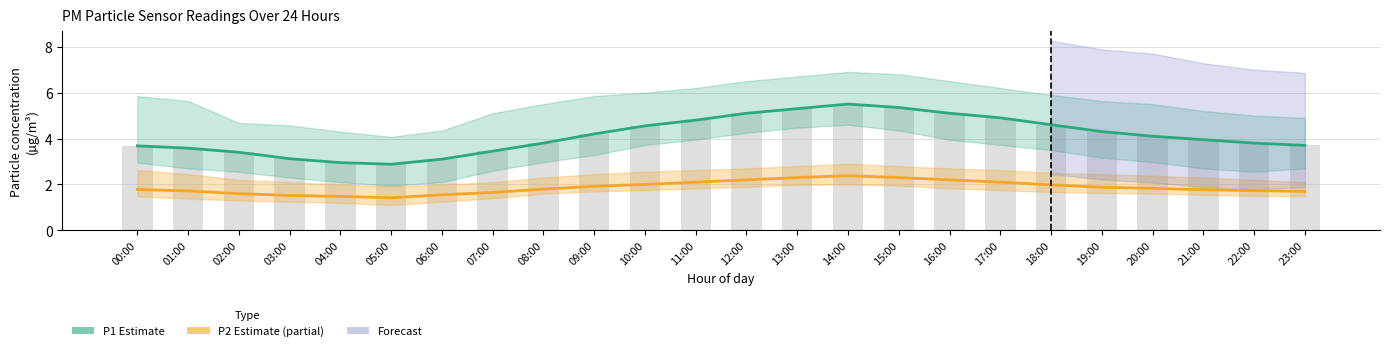

What is the highest value of the P2 (Estimate partial) series?

2.4